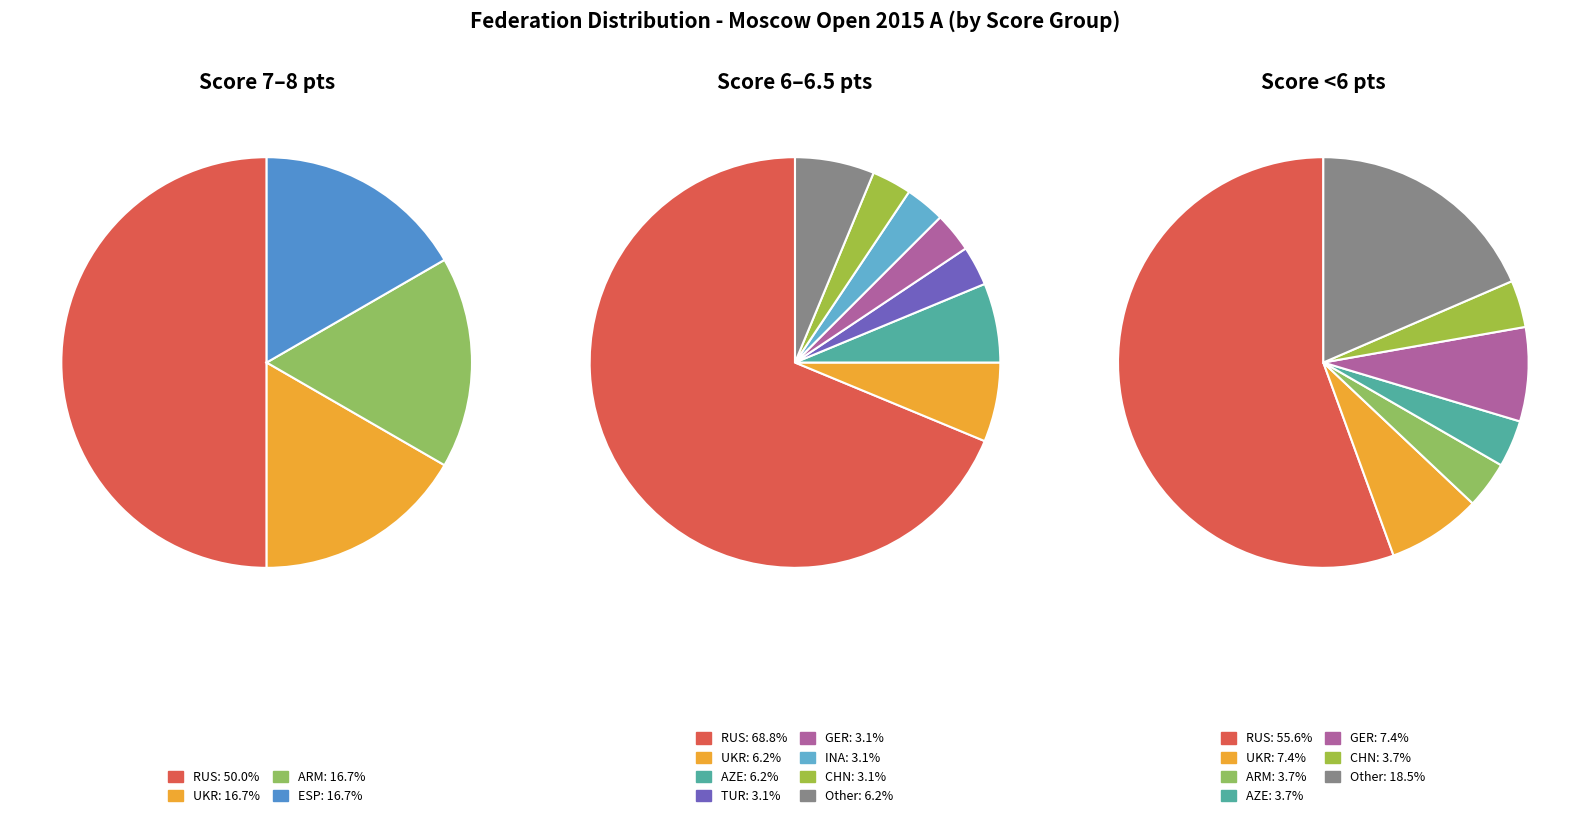

True or false: ESP accounts for 1% of the total.

False